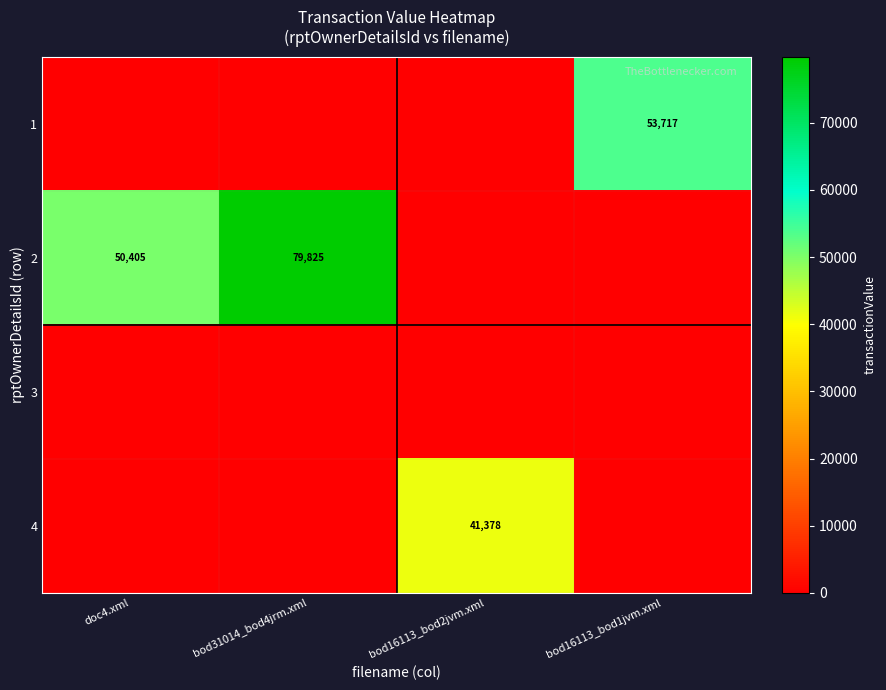

What is the difference between the 2 values at bod31014_bod4jrm.xml and doc4.xml?

29420